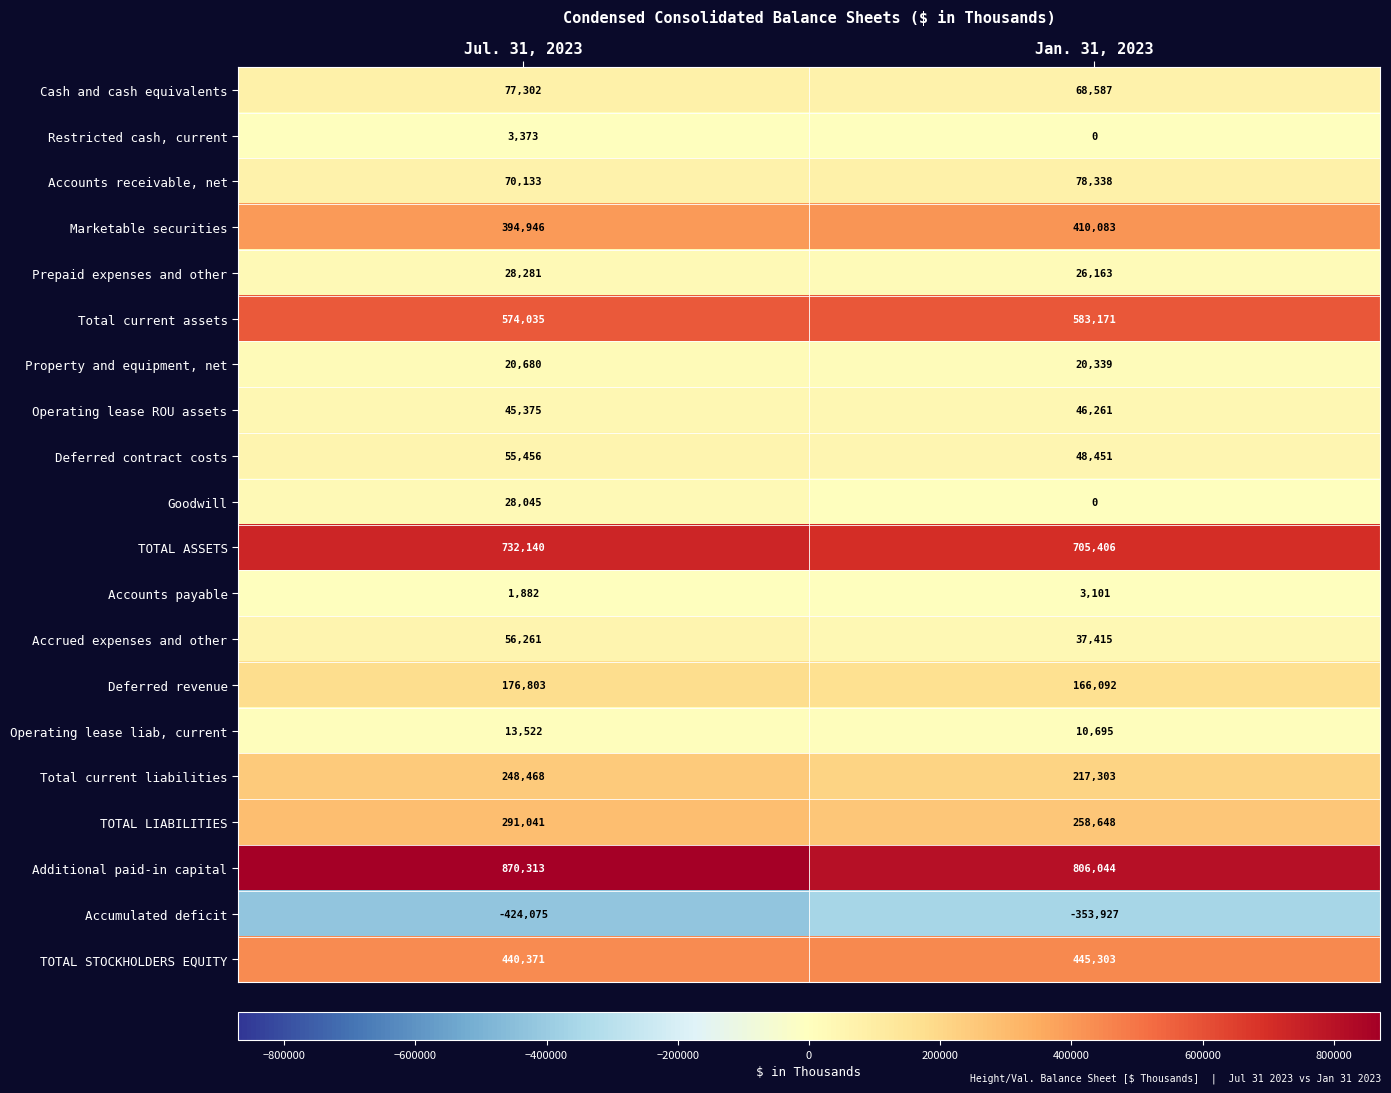

At which label does Total current assets reach its minimum?

Jul. 31, 2023